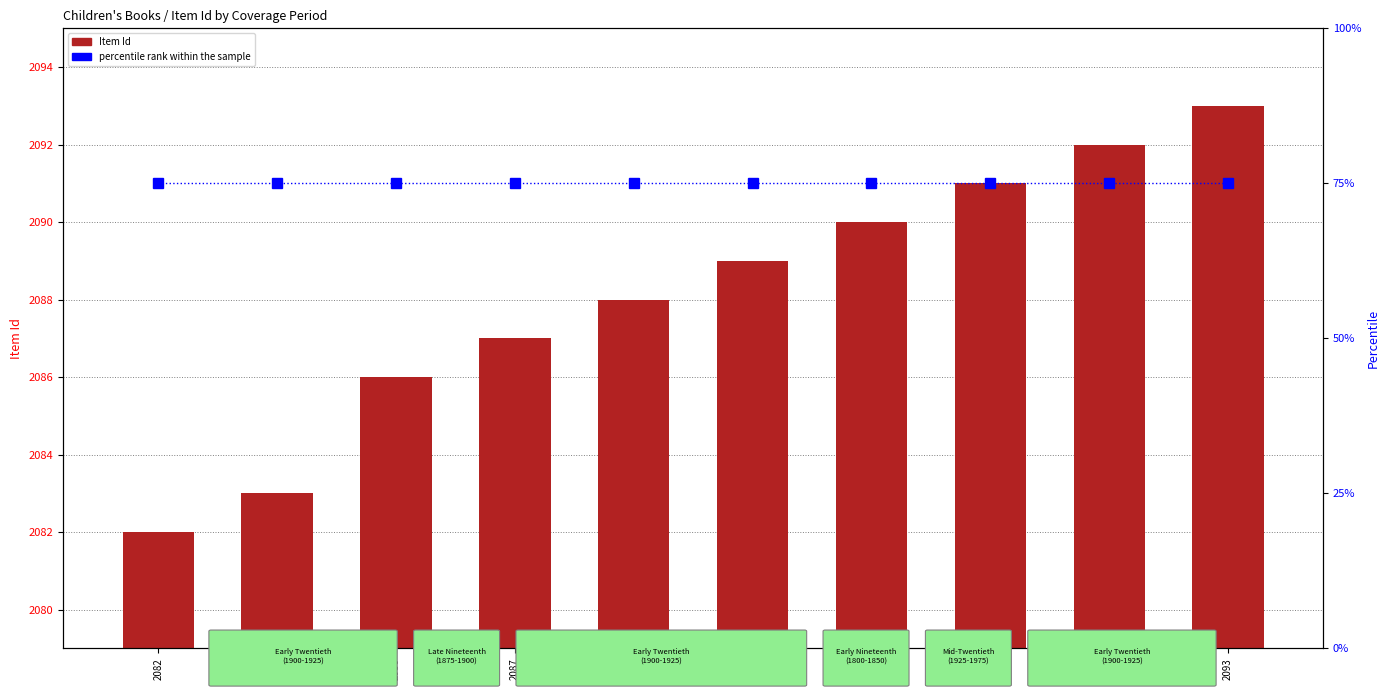

What is the highest value of the Item Id series?

2093